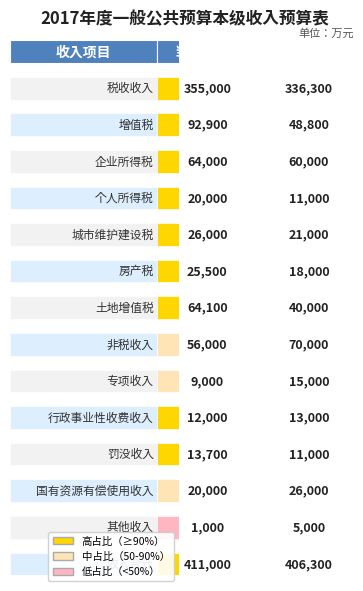

What is the difference between the maximum and minimum values in the 税收收入 series?

18700